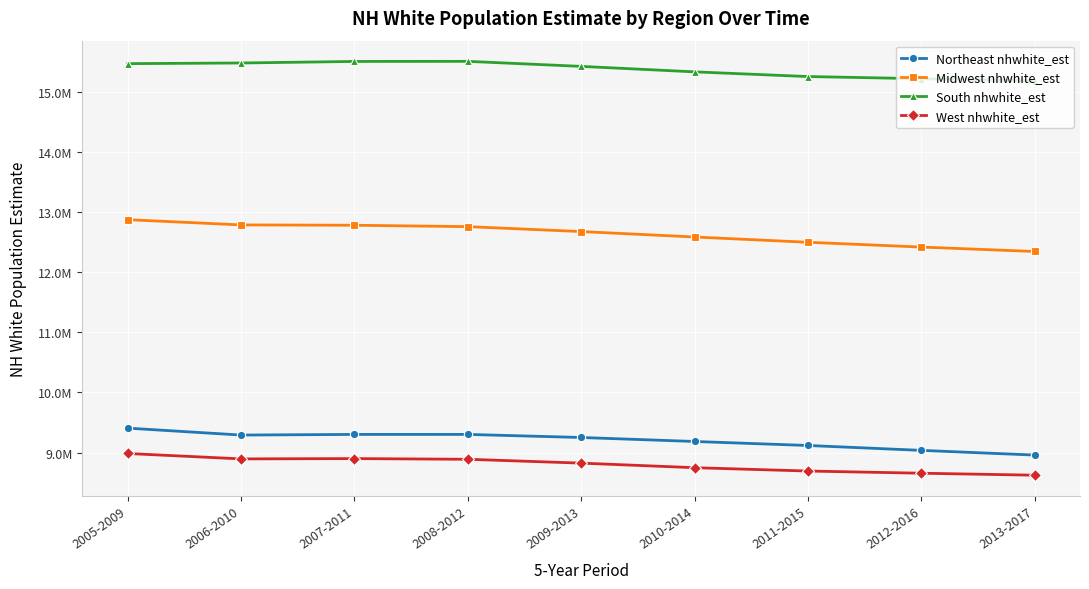

At which label is South nhwhite_est closest to 15347416?

2010-2014